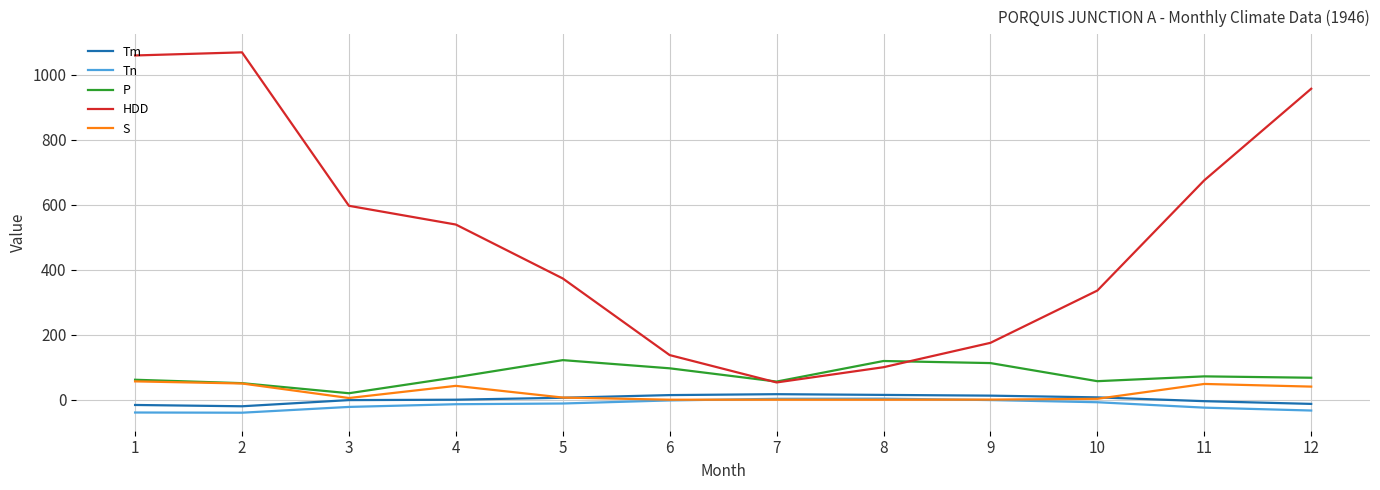

Is it true that HDD equals 312.6 at 3?

False